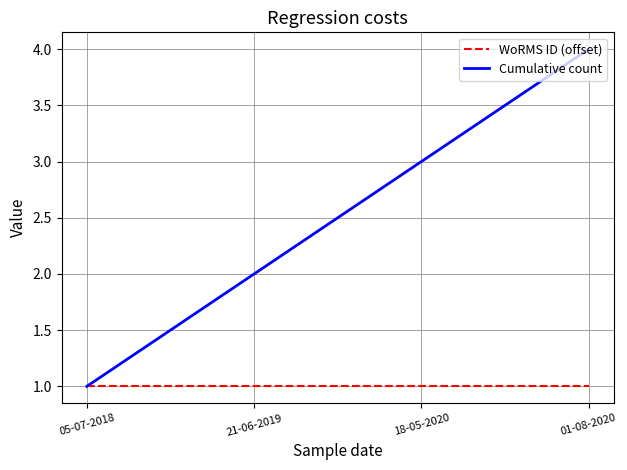

What position from the left is 18-05-2020?

3